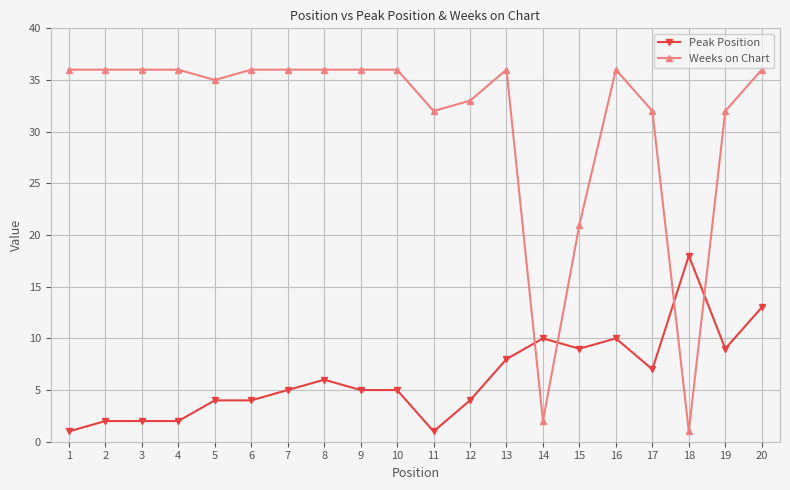

What is the value of the Peak Position point at the 1st from the left?

1